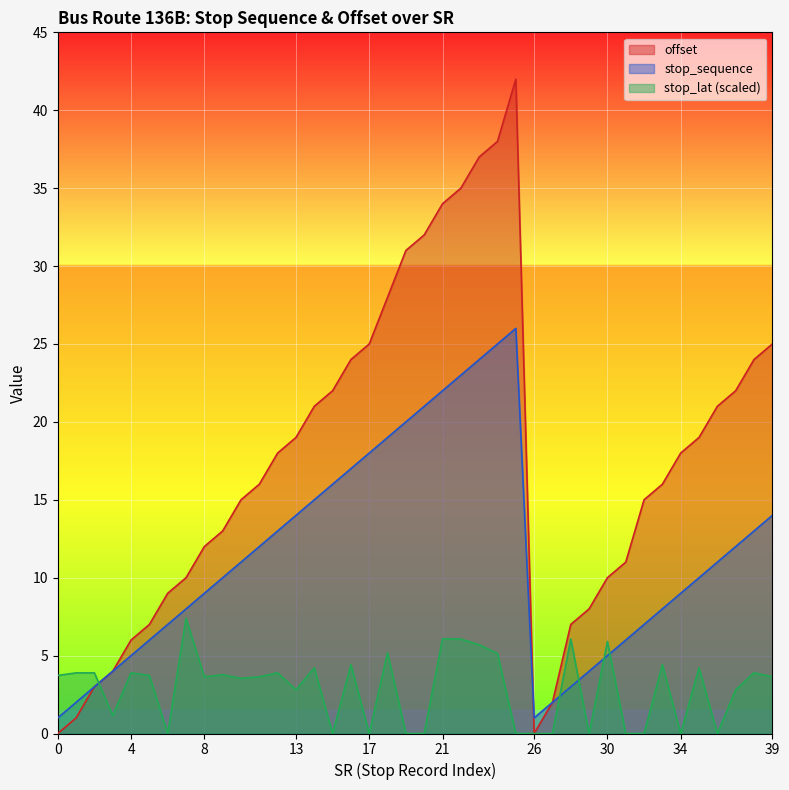

Which series has the widest spread of values?

offset